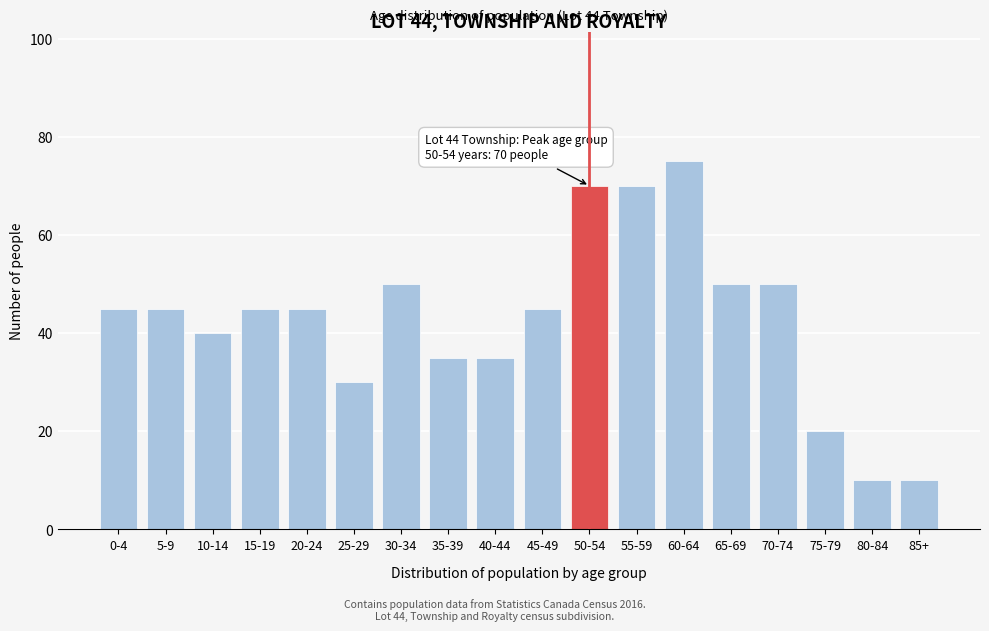

Reading left to right, what are all the values shown in this chart?

0-4=45	5-9=45	10-14=40	15-19=45	20-24=45	25-29=30	30-34=50	35-39=35	40-44=35	45-49=45	50-54=70	55-59=70	60-64=75	65-69=50	70-74=50	75-79=20	80-84=10	85+=10